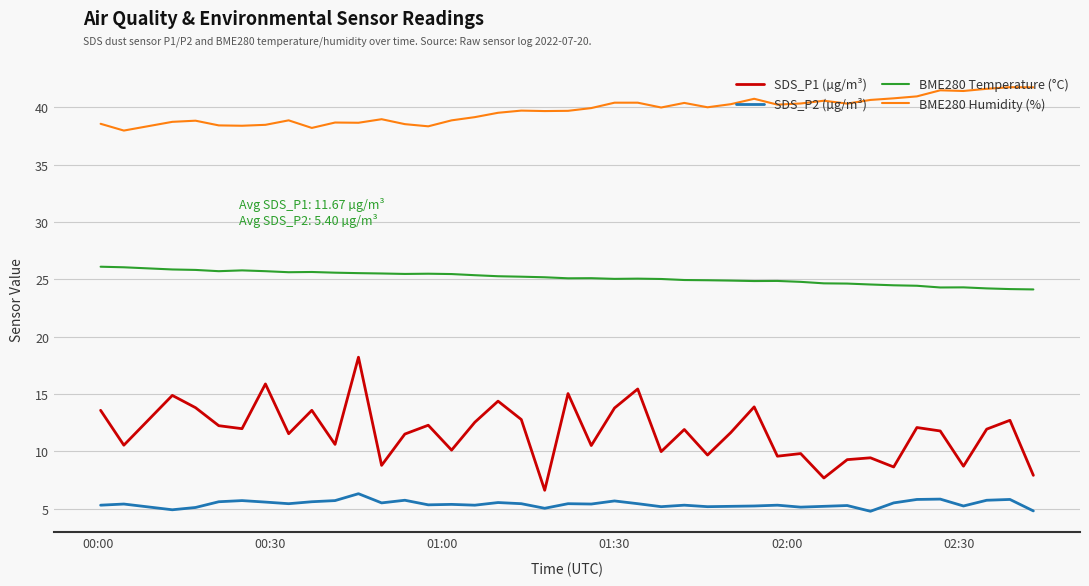

Rank the series by their average value, from lowest to highest.

SDS_P2 (µg/m³), SDS_P1 (µg/m³), BME280 Temperature (°C), BME280 Humidity (%)